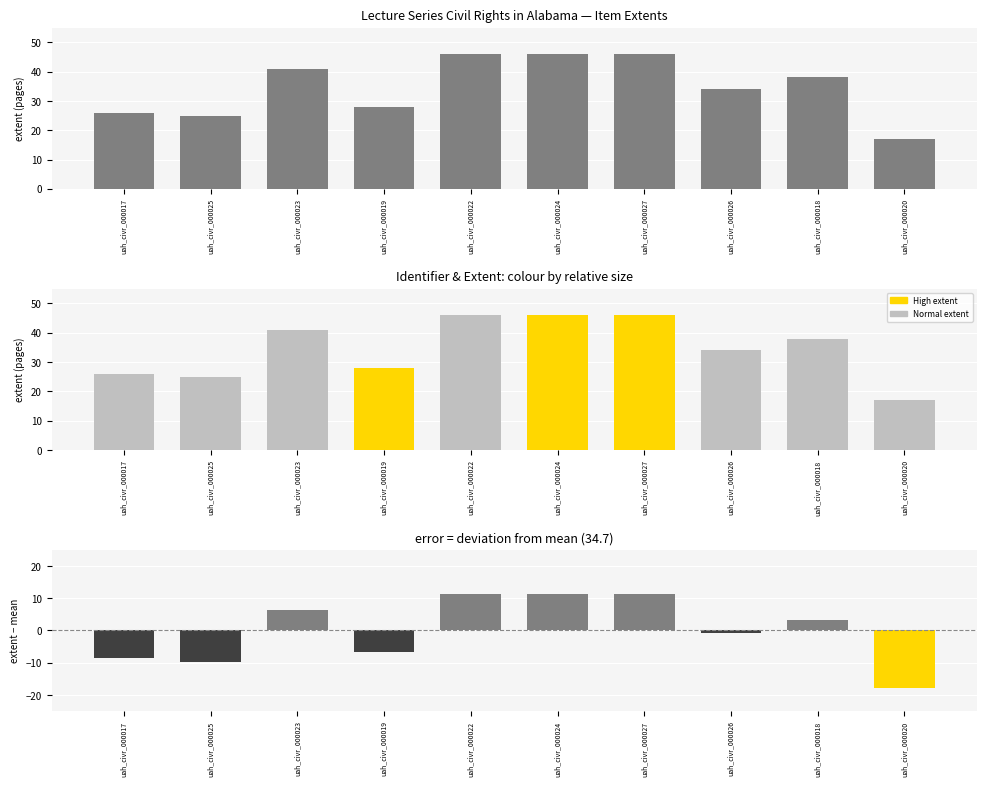

Reading left to right, what are all the values shown in this chart?

Extent: uah_civr_000017=26.0	uah_civr_000025=25.0	uah_civr_000023=41.0	uah_civr_000019=28.0	uah_civr_000022=46.0	uah_civr_000024=46.0	uah_civr_000027=46.0	uah_civr_000026=34.0	uah_civr_000018=38.0	uah_civr_000020=17.0
Extent (coloured): uah_civr_000017=26.0	uah_civr_000025=25.0	uah_civr_000023=41.0	uah_civr_000019=28.0	uah_civr_000022=46.0	uah_civr_000024=46.0	uah_civr_000027=46.0	uah_civr_000026=34.0	uah_civr_000018=38.0	uah_civr_000020=17.0
Deviation from mean: uah_civr_000017=-8.7	uah_civr_000025=-9.7	uah_civr_000023=6.3	uah_civr_000019=-6.7	uah_civr_000022=11.3	uah_civr_000024=11.3	uah_civr_000027=11.3	uah_civr_000026=-0.7	uah_civr_000018=3.3	uah_civr_000020=-17.7